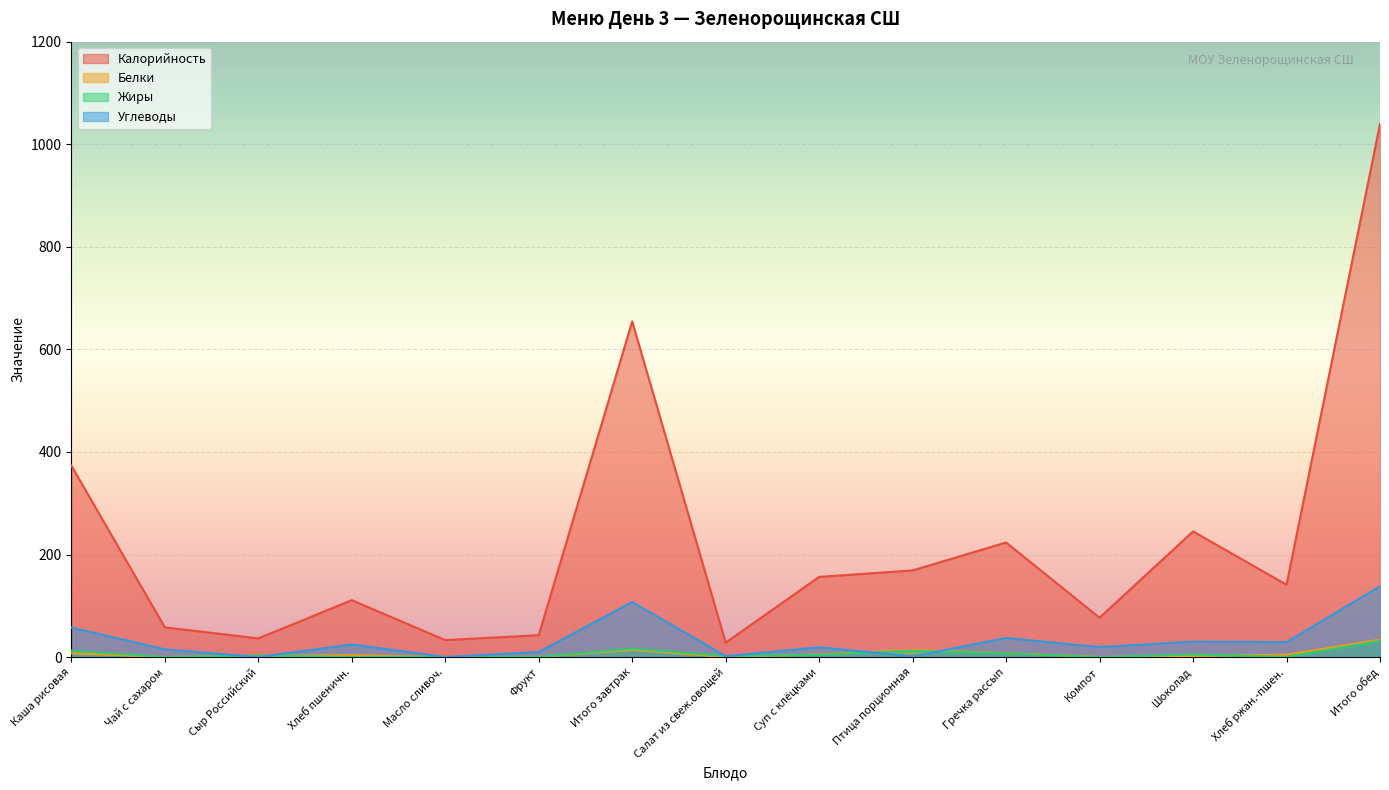

How many interior local peaks does the Калорийность series have?

4